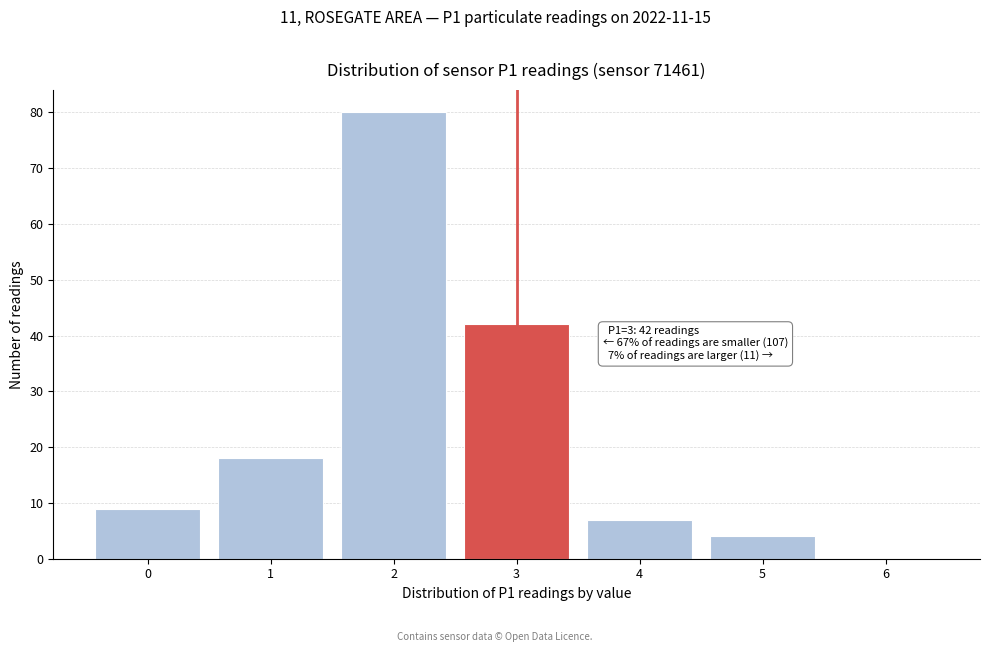

Reading left to right, extract all data points from this chart.

0=9	1=18	2=80	3=42	4=7	5=4	6=0